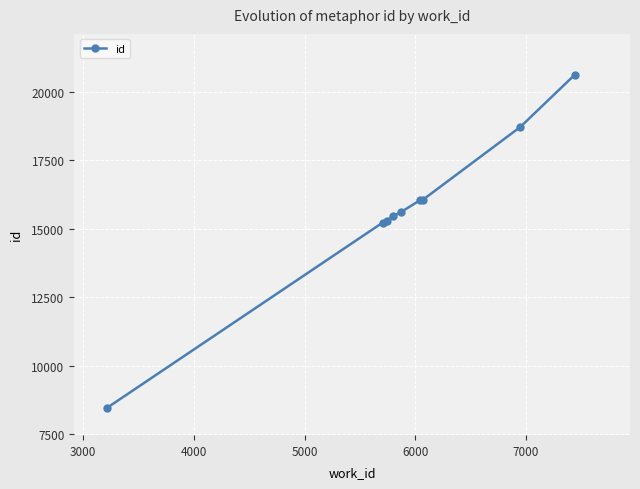

What is the smallest value displayed?

8463